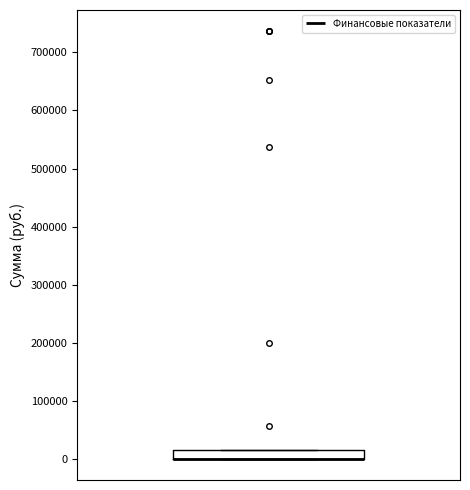

Read this box plot against the y-axis: the position of the median line, the range covered by the box, and the ends of both whiskers. The values are not printed on the chart, so give them approximately, as read against the axis.

median 0 (drawn on the box's lower edge), box 0 to 20000, whiskers 0 to 20000